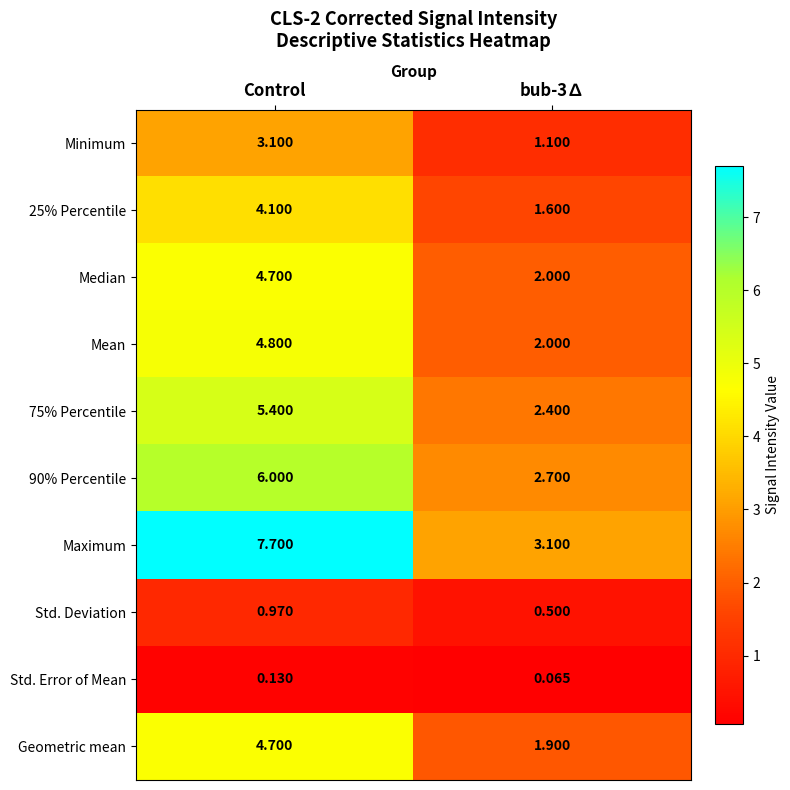

Where does the 25% Percentile series first go above 4?

Control